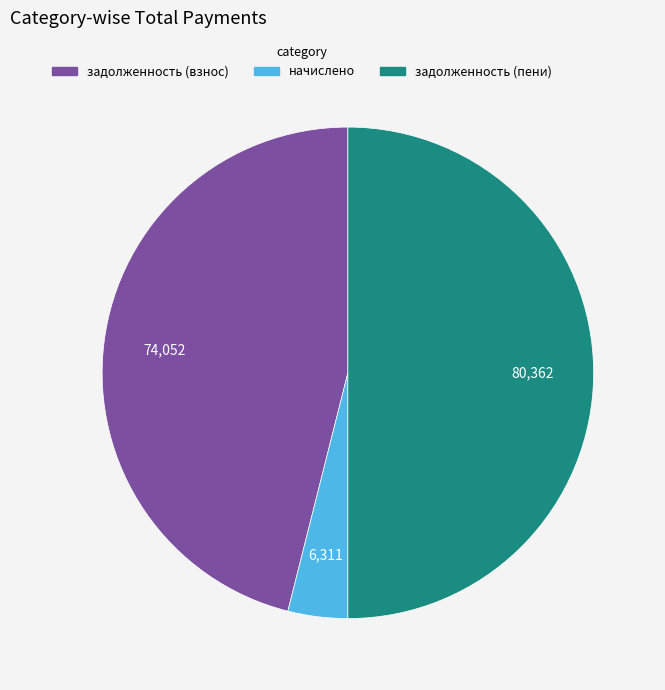

Is it true that задолженность (пени) is 60% of the pie?

False